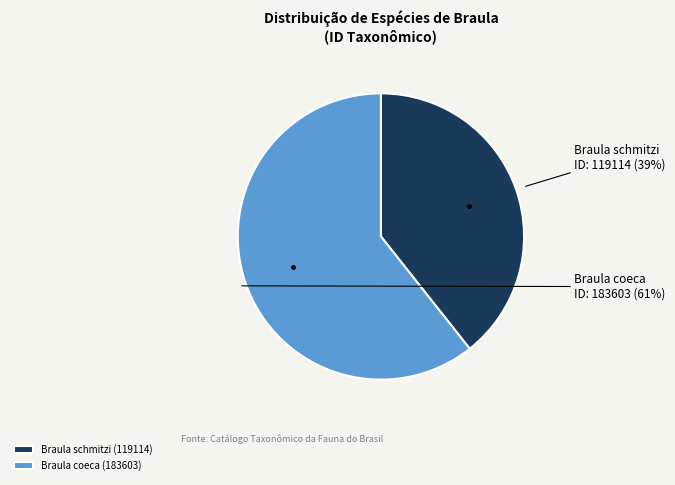

To the nearest percent, what is the average slice percentage?

50%